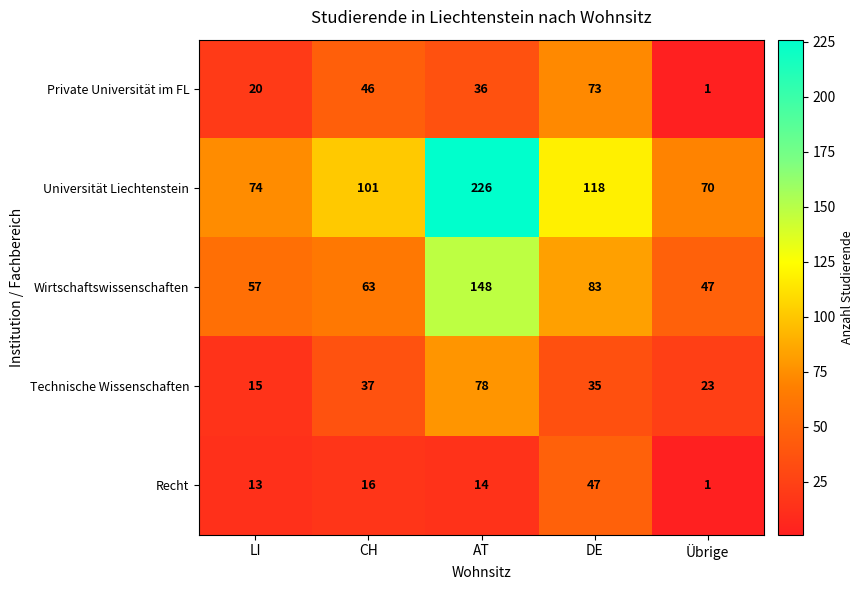

Read the Technische Wissenschaften value at Übrige, to the nearest 5.

25